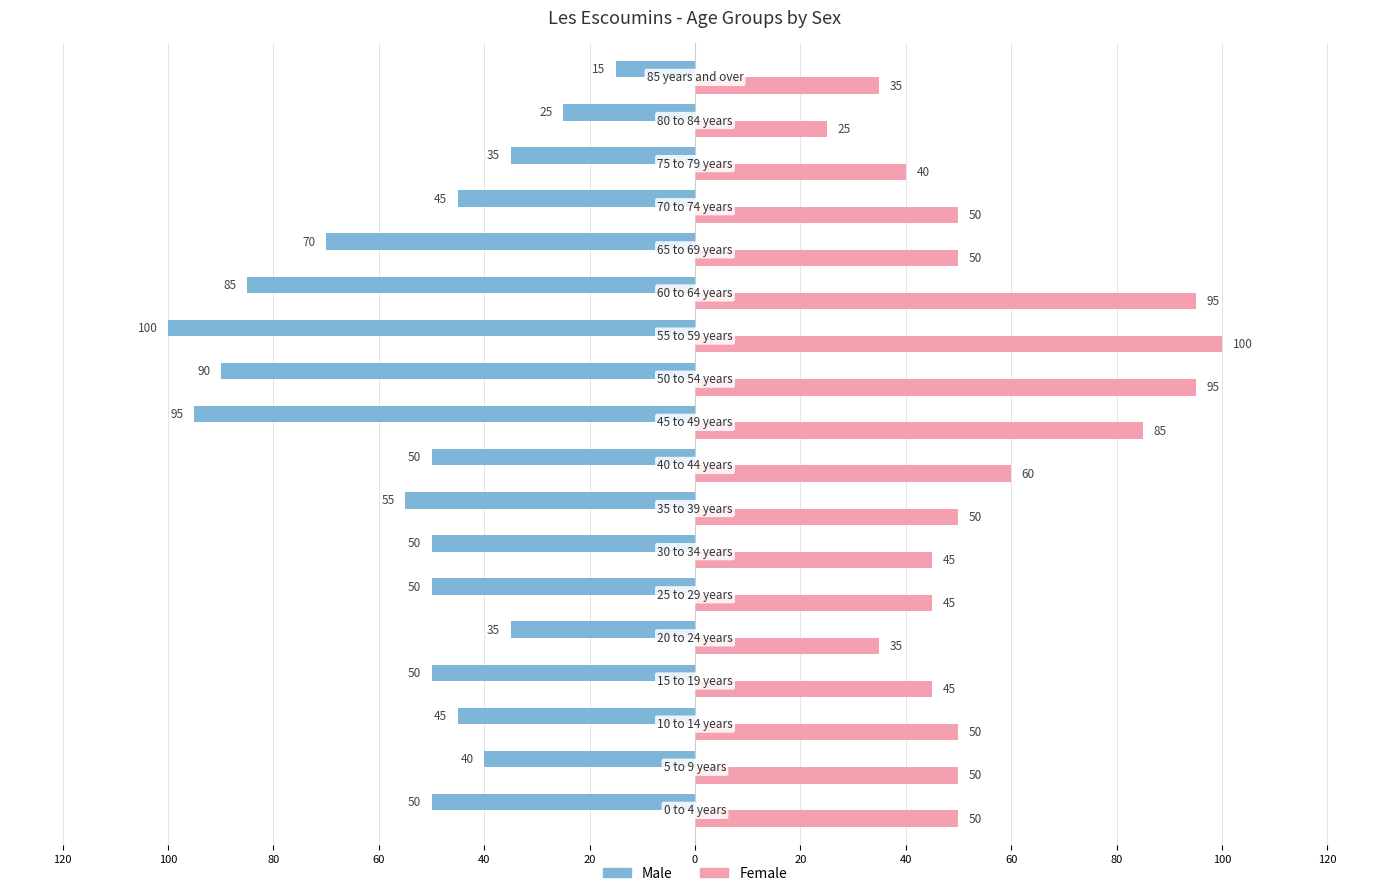

How many series are shown in this chart?

2